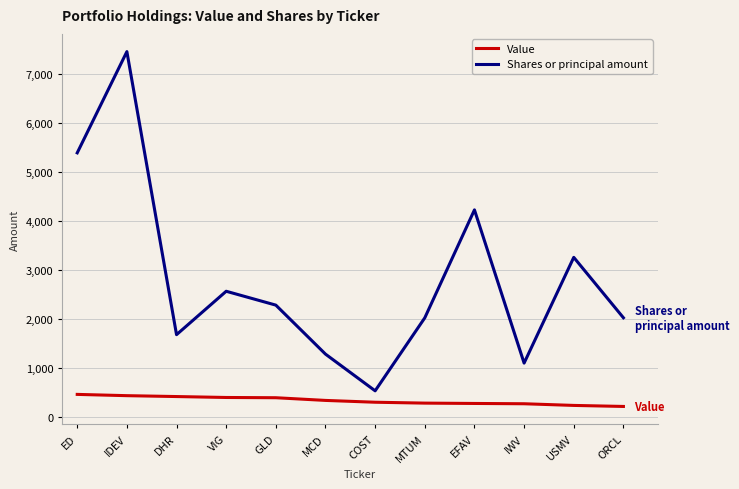

Which series has the largest range (max minus min)?

Shares or principal amount